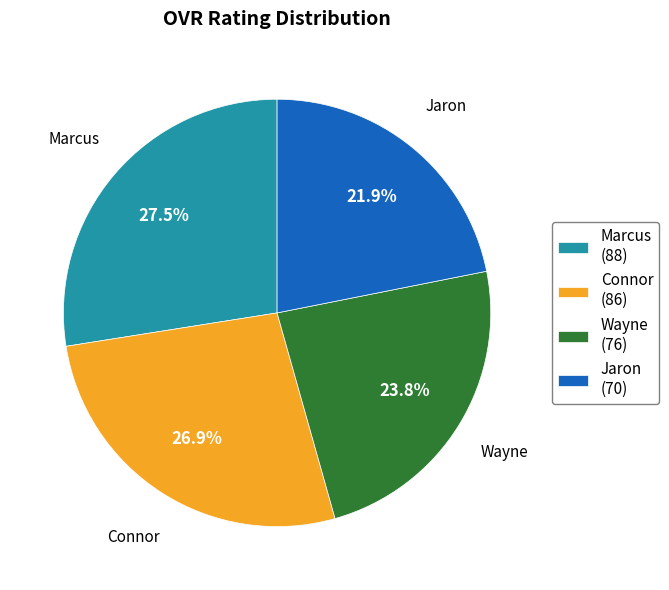

How much of the chart is everything except Marcus (88)?

72.5%